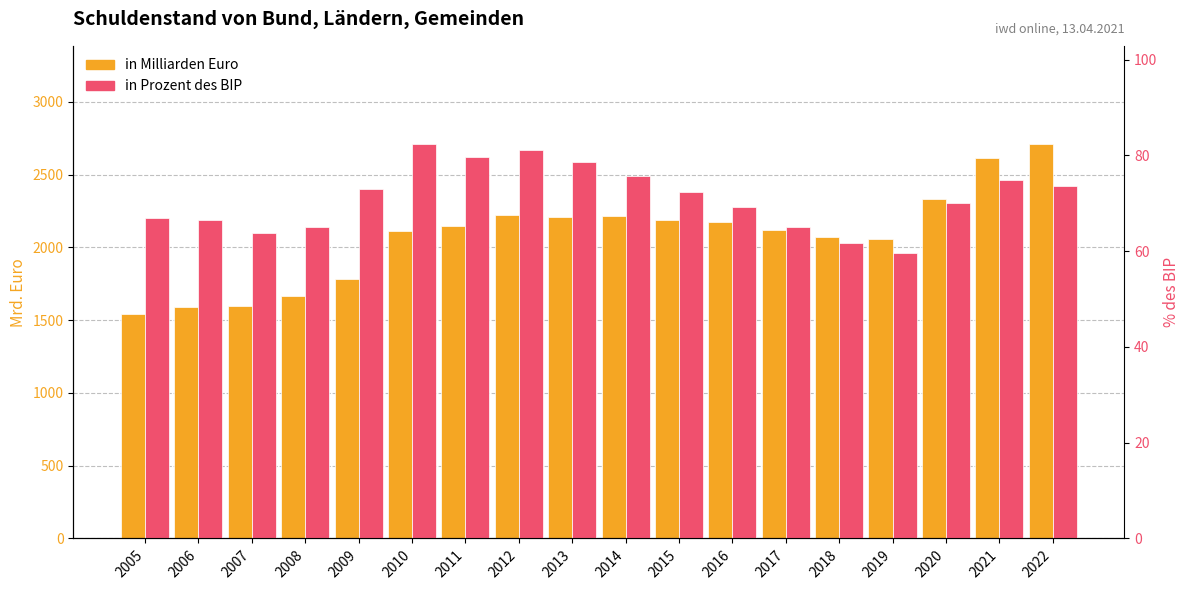

The value of in Prozent des BIP at 2009 is 73.0. True or false?

True